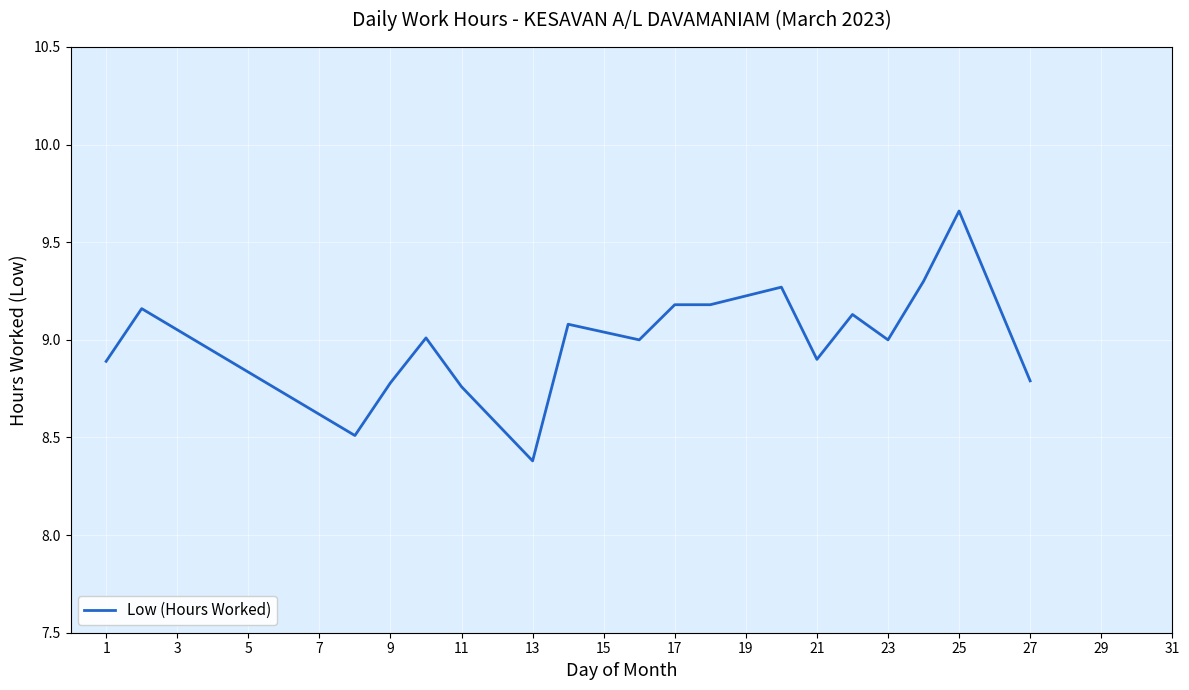

What is the difference between the second highest and minimum values?

0.9